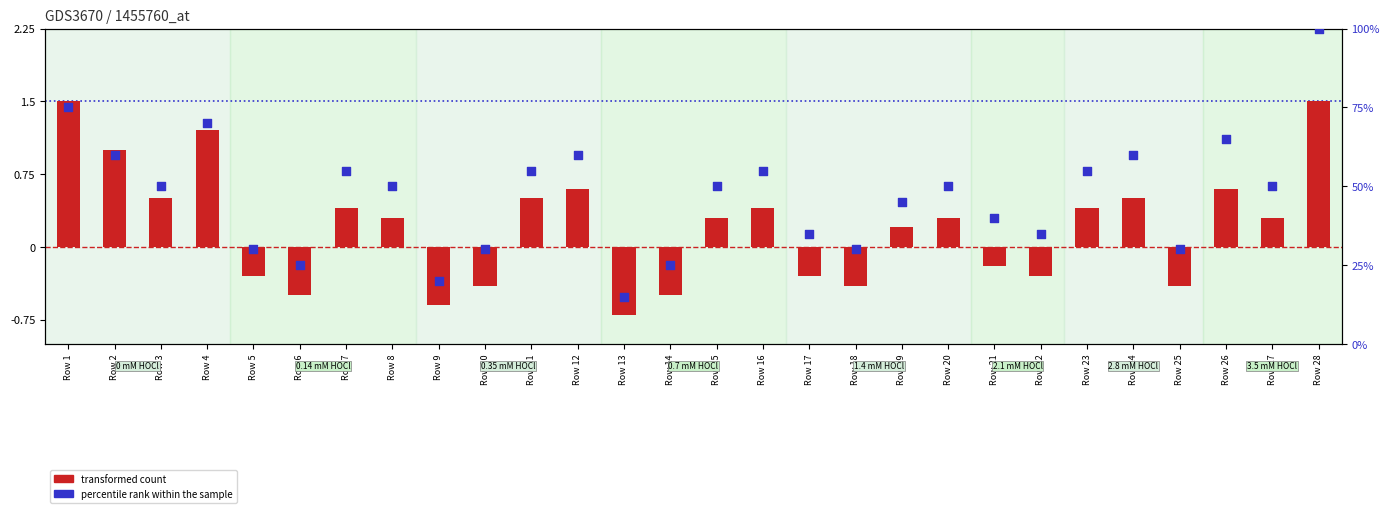

Which series reaches the minimum Y coordinate?

transformed count